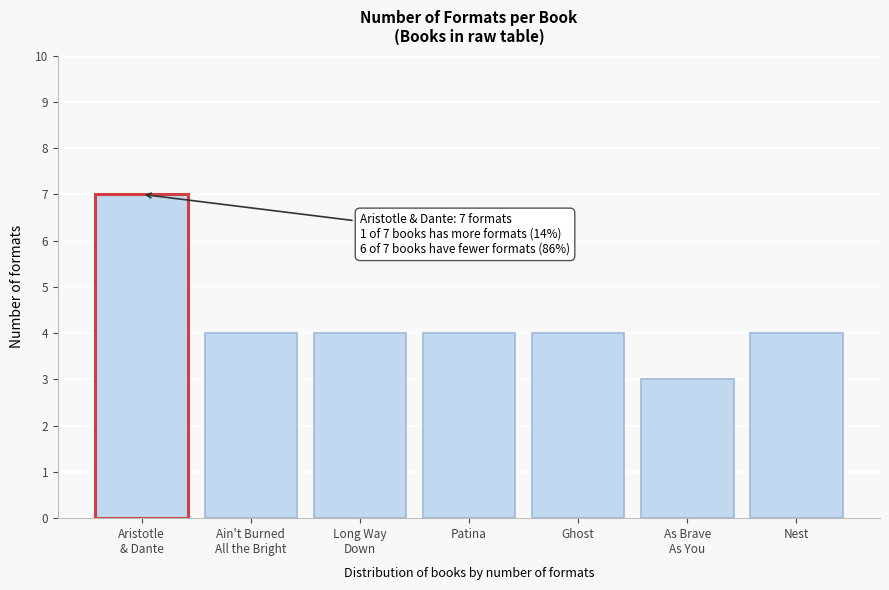

Reading right to left, transcribe all the data shown in this chart.

4	3	4	4	4	4	7